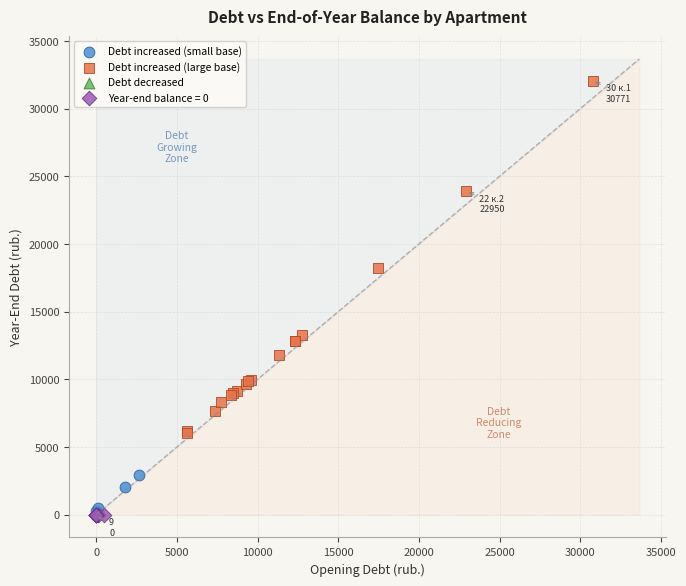

What are all the series names shown in the legend?

Debt increased (small base), Debt increased (large base), Debt decreased, Year-end balance = 0